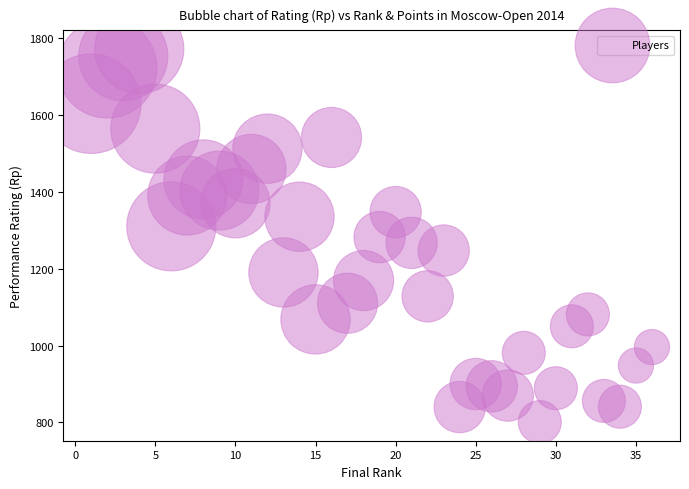

What is the range of X values (max minus min)?

35